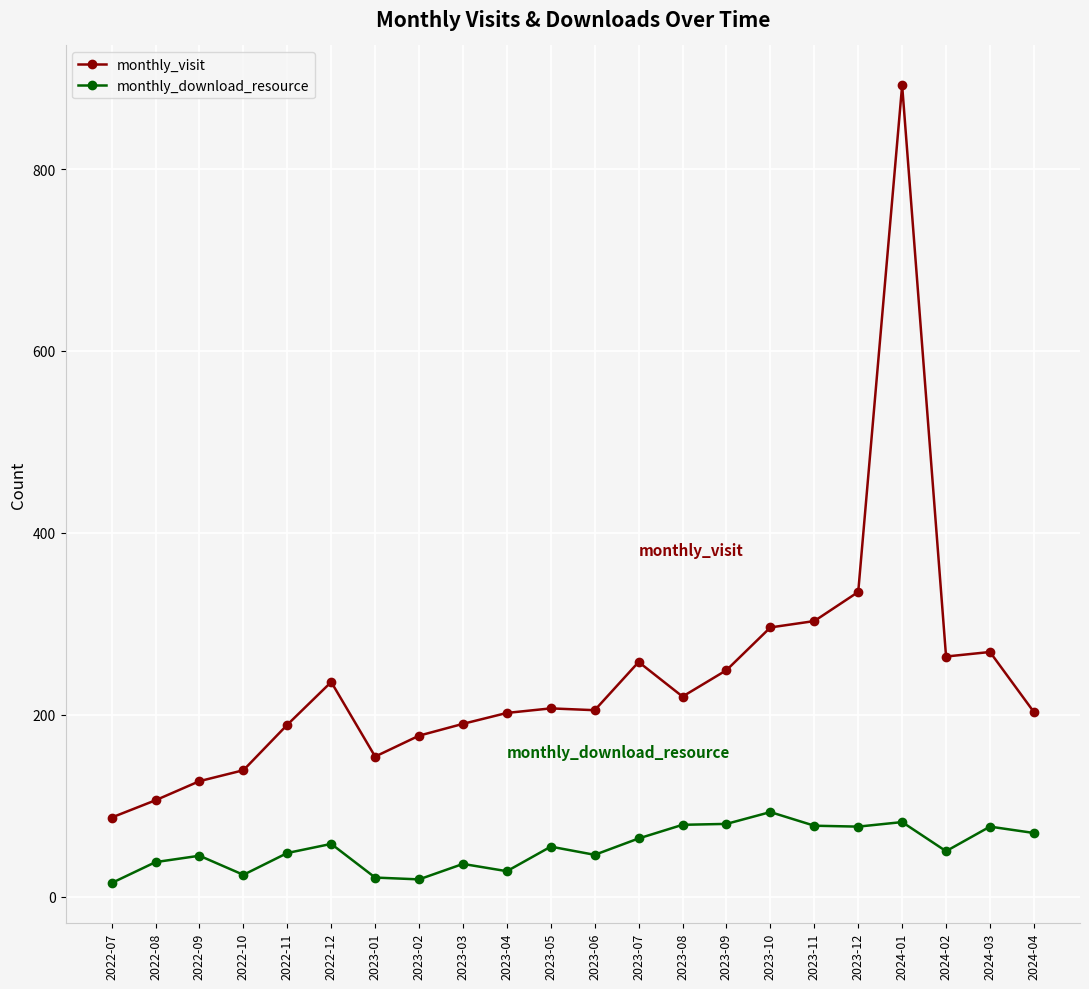

What is the label of the 9th point from the right?

2023-08